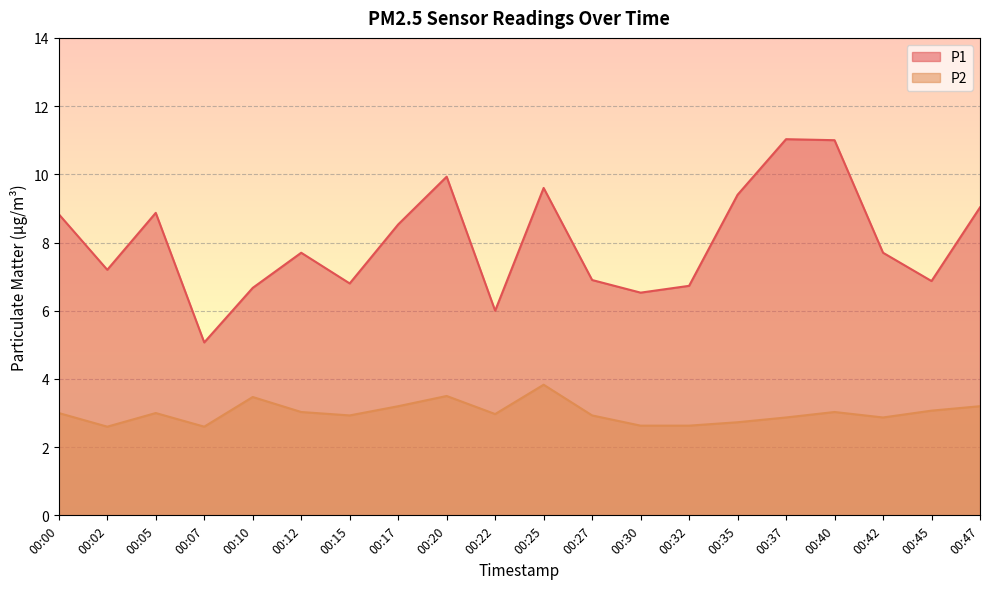

At which label does P2 reach its peak?

00:25